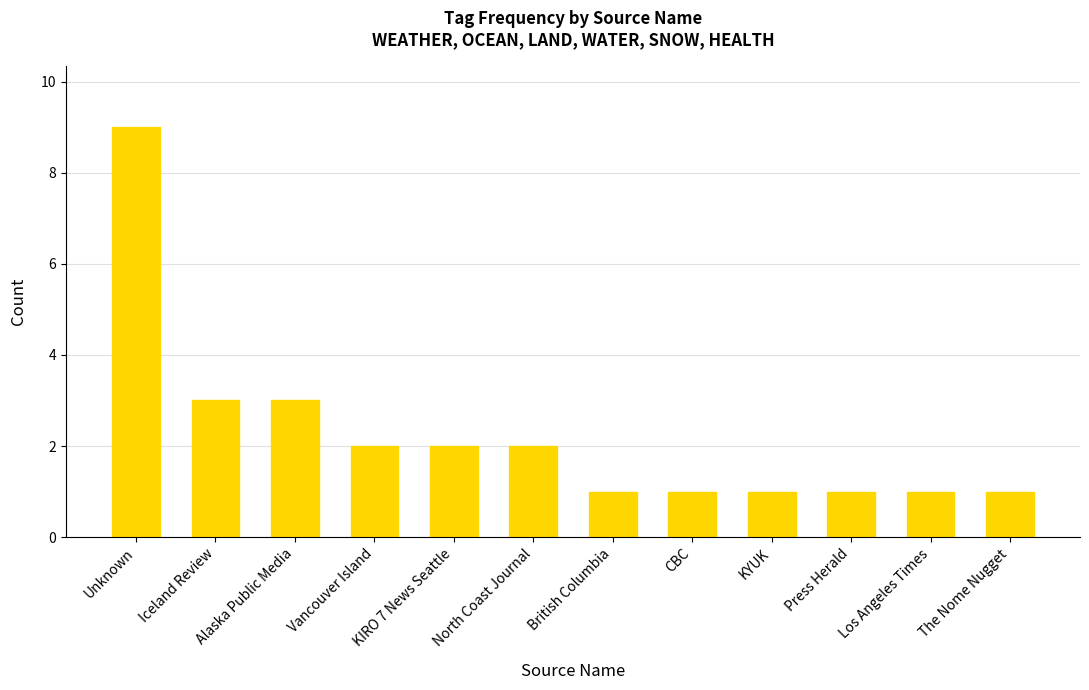

The chart shows a value of 2 at British Columbia. True or false?

False